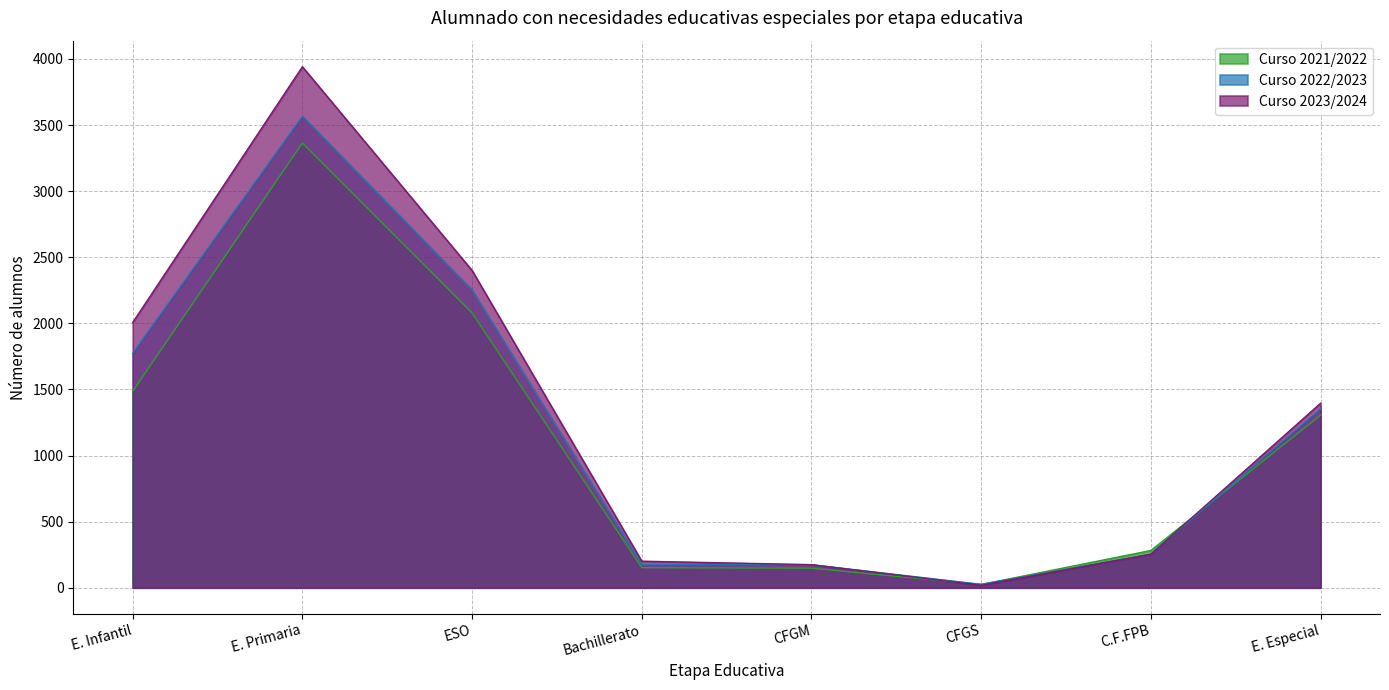

What are all the series names shown in the legend?

Curso 2021/2022, Curso 2022/2023, Curso 2023/2024